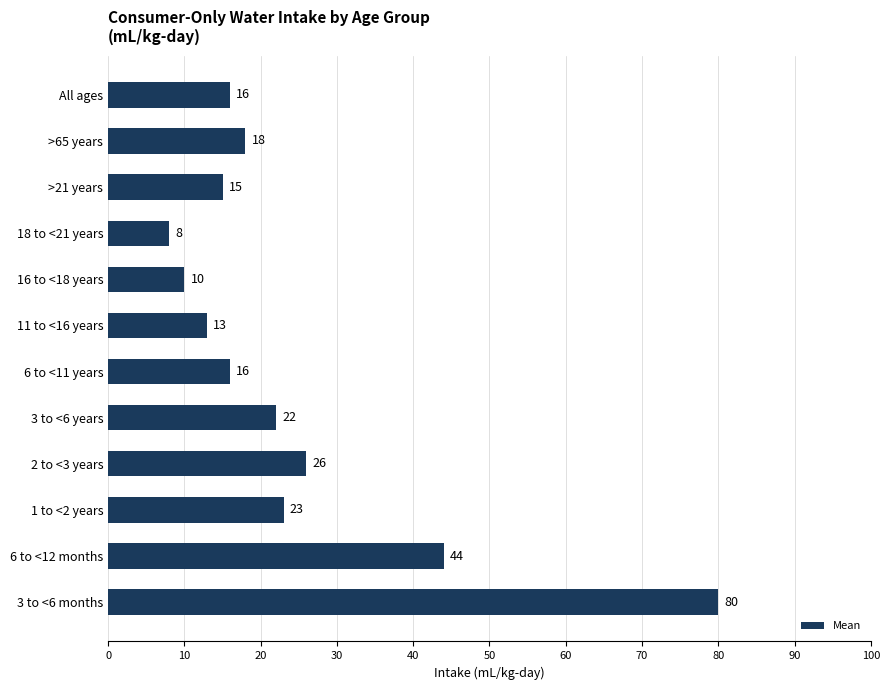

The value at >21 years is 15. True or false?

True